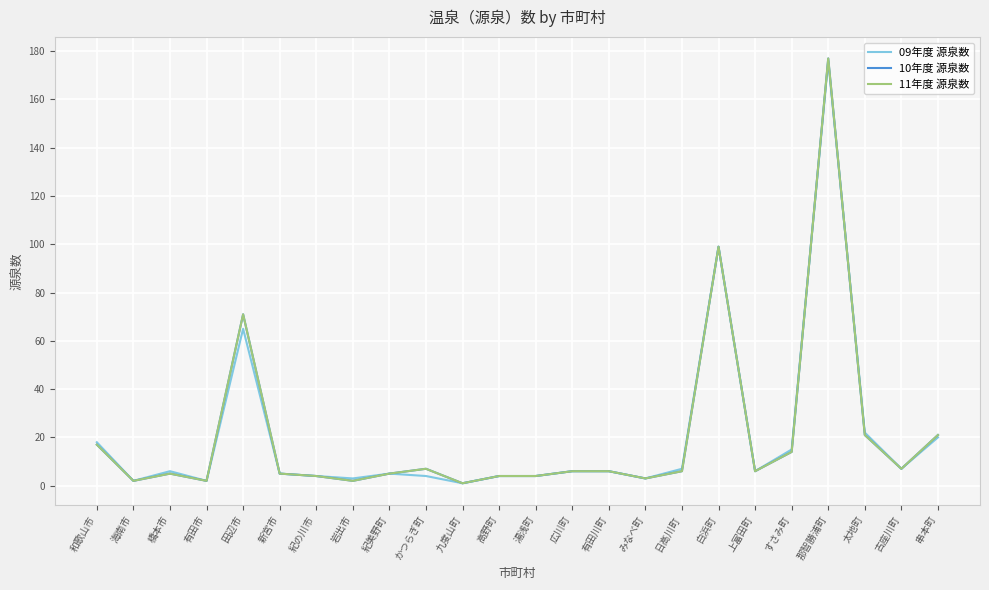

Does the chart display data point markers on the line(s)?

No